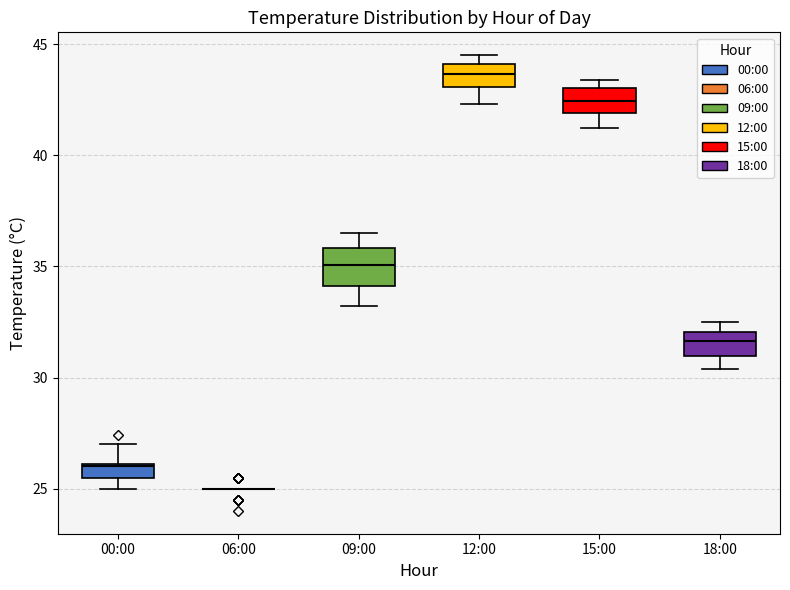

Which box is the tallest, from its lower edge to its upper edge?

09:00